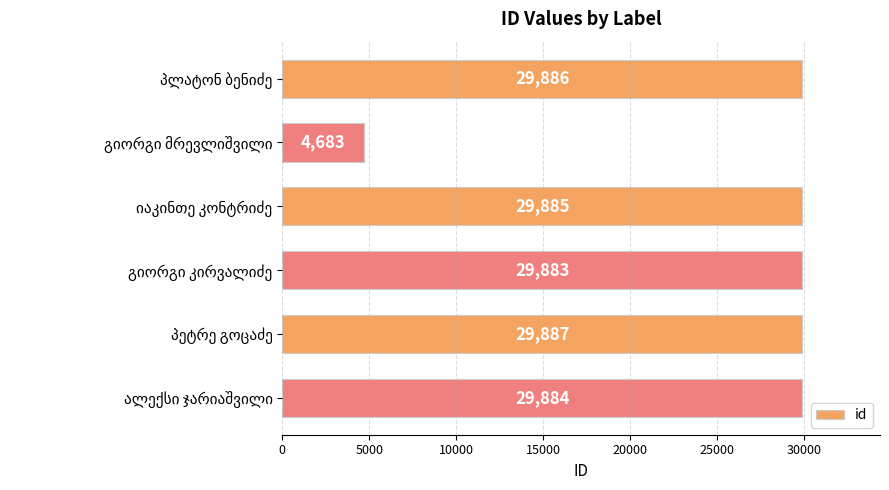

What is the smallest value displayed?

4683